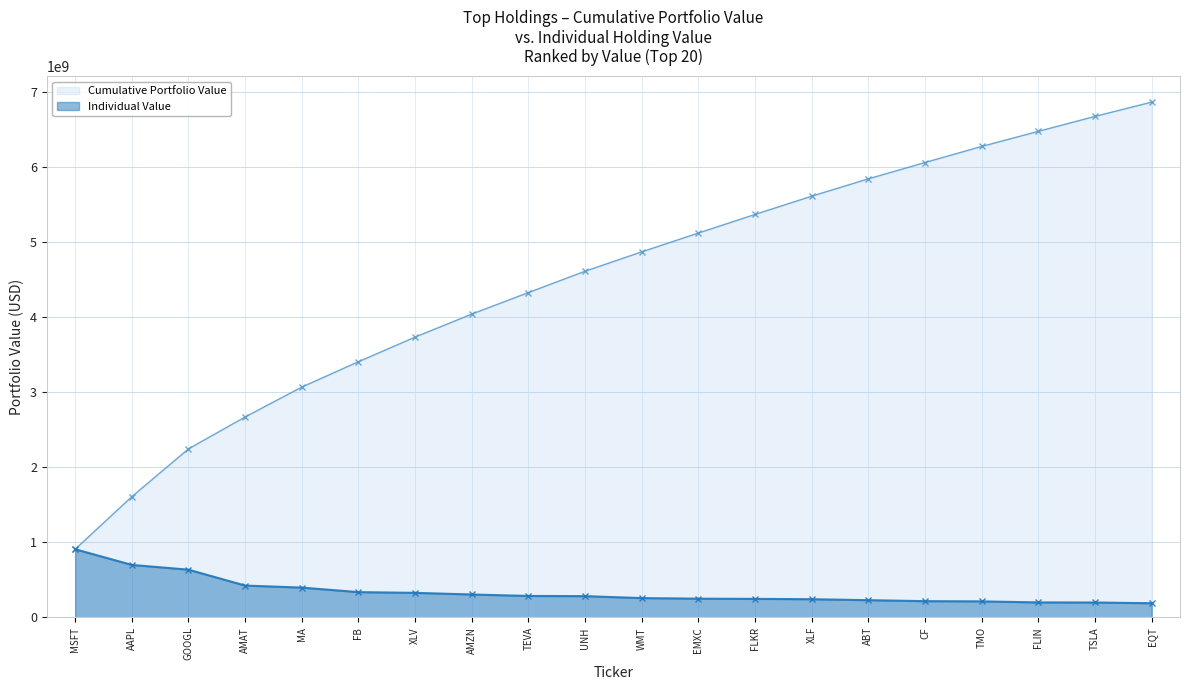

What is the label of the 9th point from the right?

EMXC